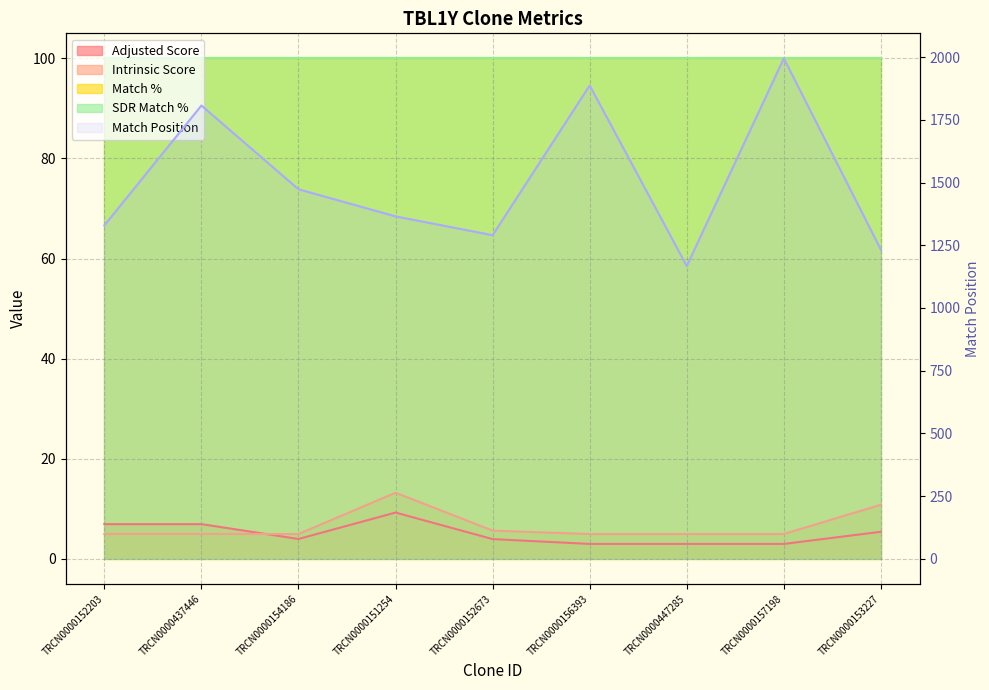

Is it true that Match Position equals 1232.0 at TRCN0000153227?

True